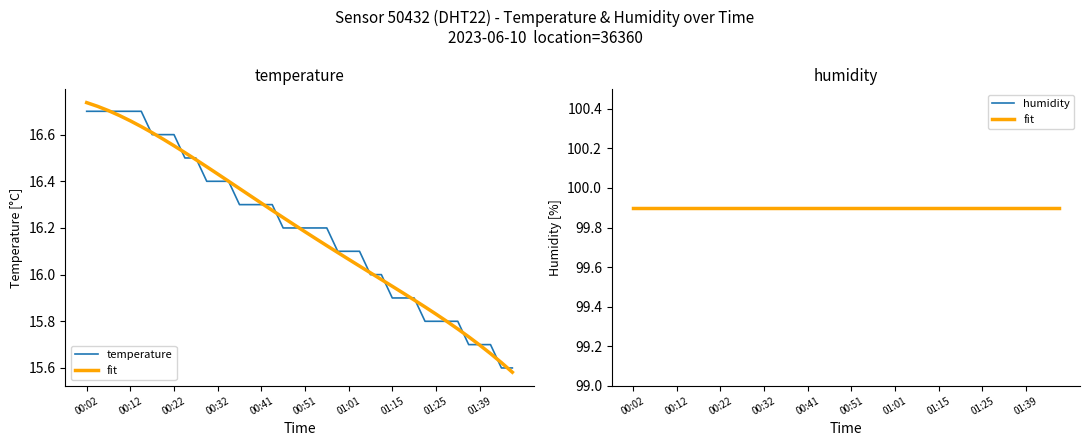

True or false: humidity and temperature intersect in this chart.

False